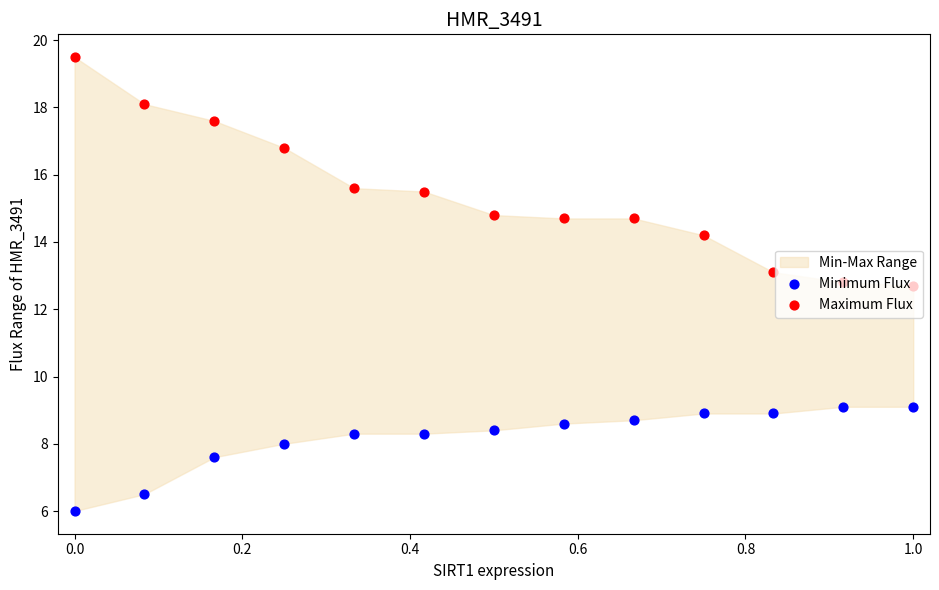

At how many categories does at least one series exceed 16?

4